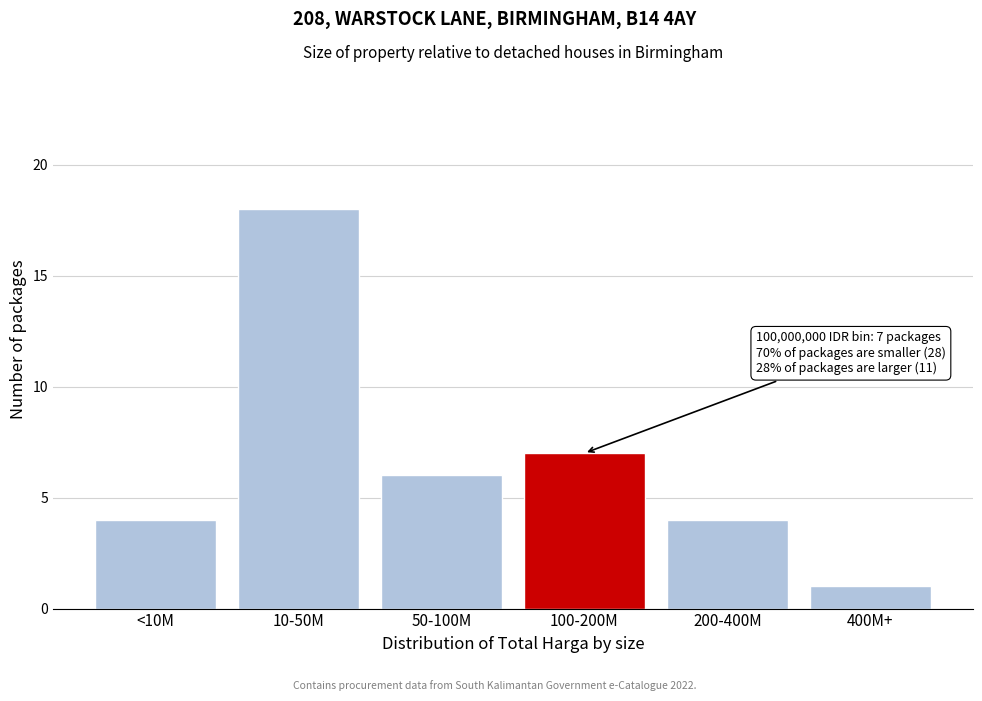

Reading left to right, list all the values displayed in this chart.

4	18	6	7	4	1